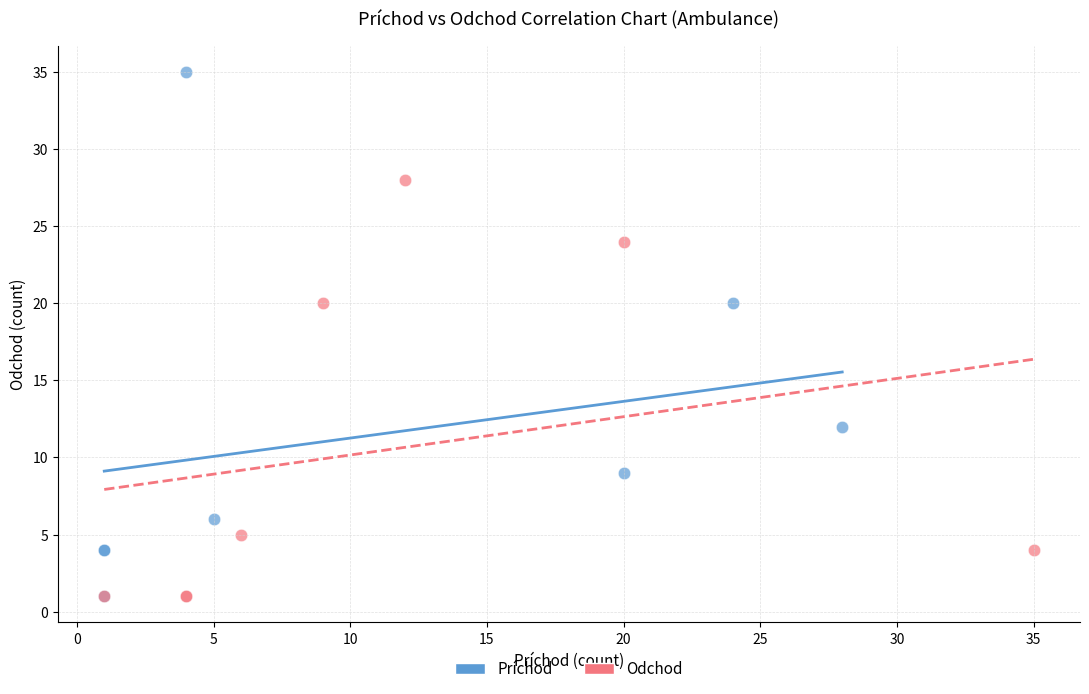

Which series contains the highest Y value?

Príchod